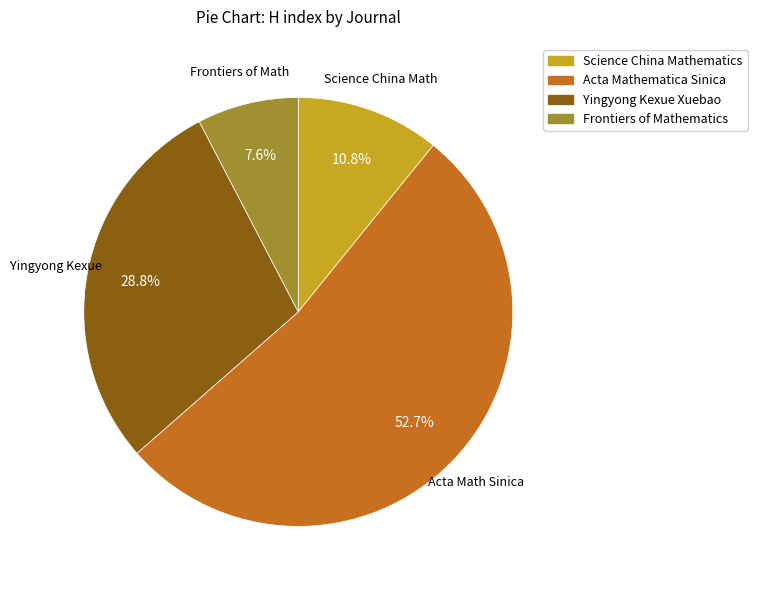

Is there any slice that represents more than half of the pie?

Yes